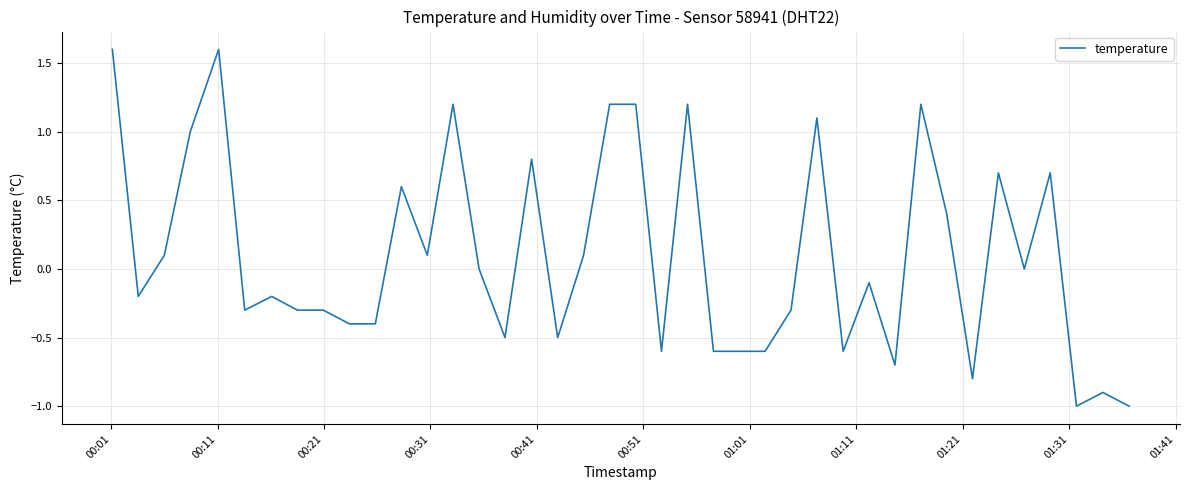

What is the maximum value shown in the chart?

1.6